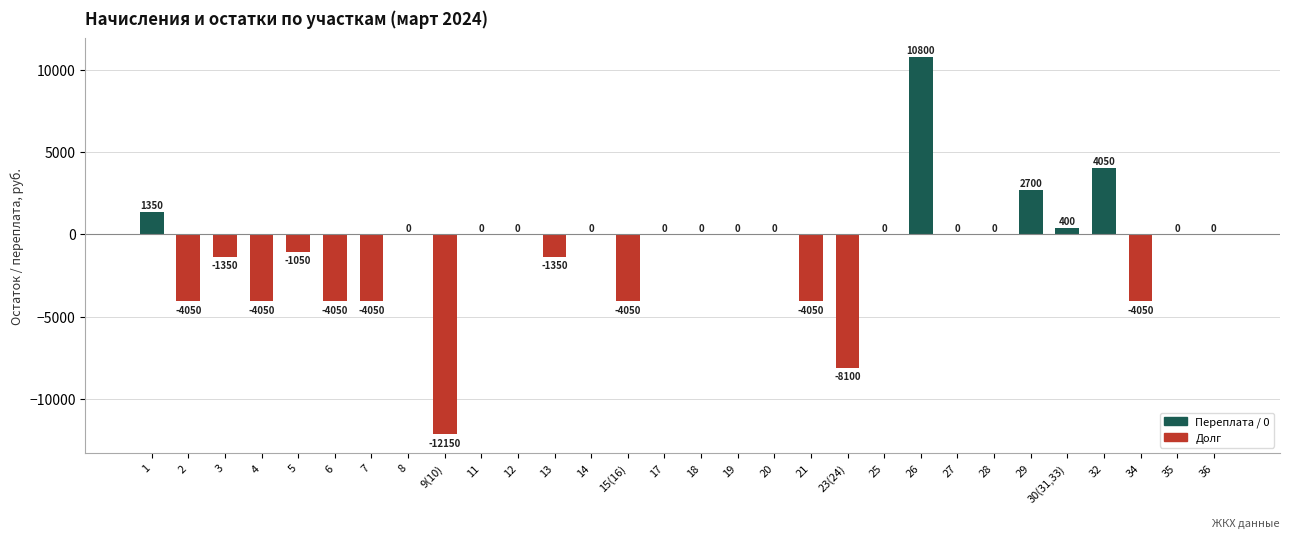

Reading left to right, list all the values displayed in this chart.

1350	-4050	-1350	-4050	-1050	-4050	-4050	0	-12150	0	0	-1350	0	-4050	0	0	0	0	-4050	-8100	0	10800	0	0	2700	400	4050	-4050	0	0